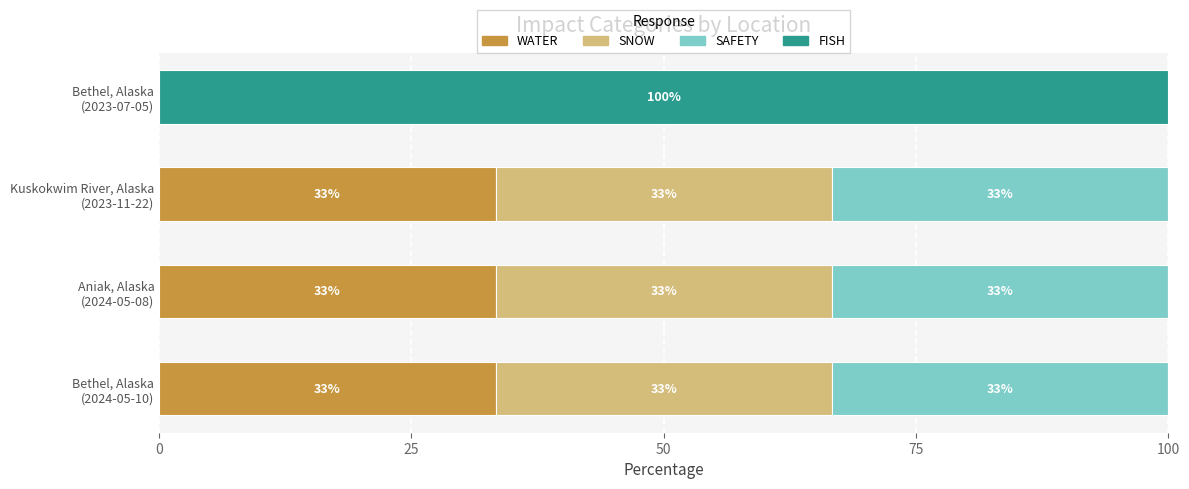

What are all the series names shown in the legend?

WATER, SNOW, SAFETY, FISH